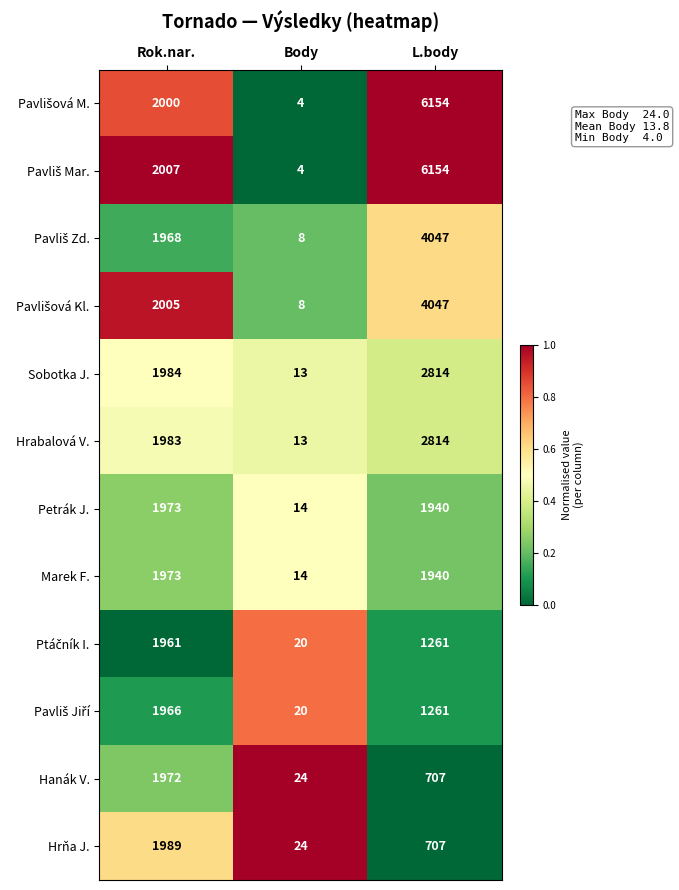

How many series are shown in this chart?

12